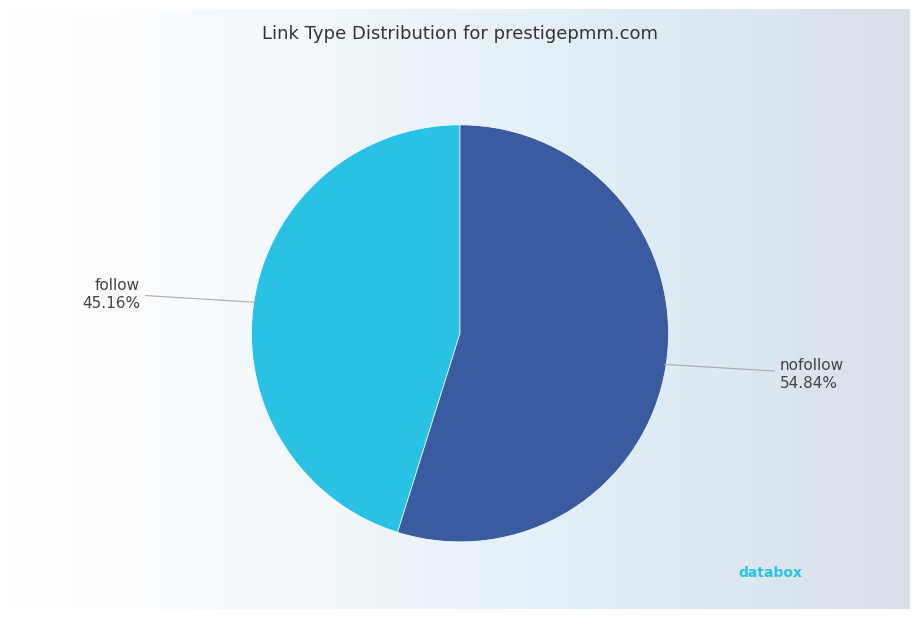

Does any single category account for the majority?

Yes